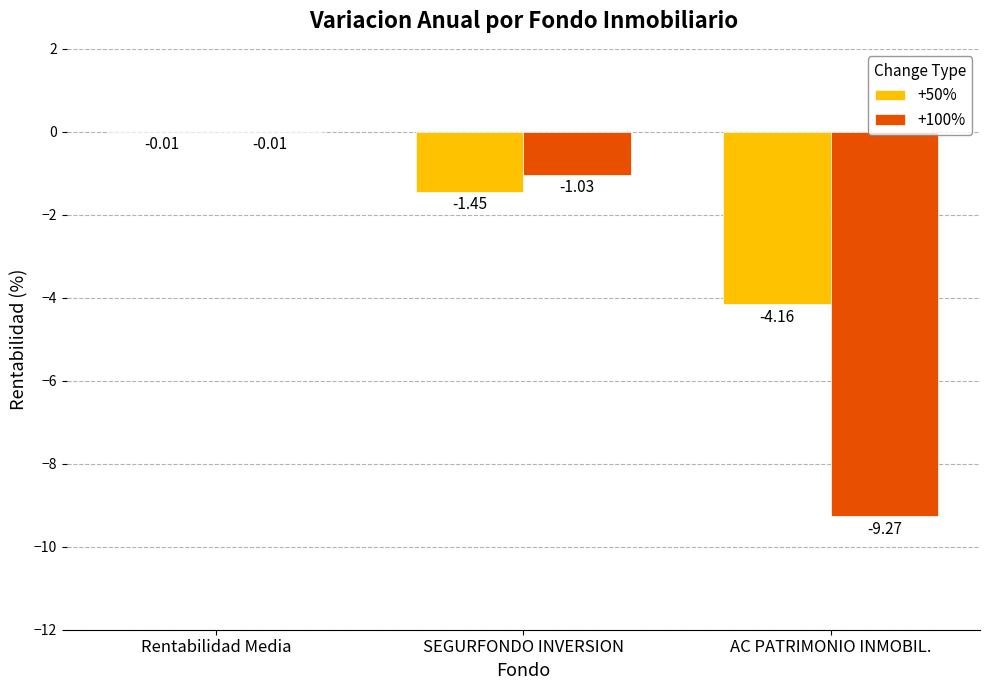

Between Rentabilidad Media and AC PATRIMONIO INMOBIL., which series saw the biggest shift?

+100%